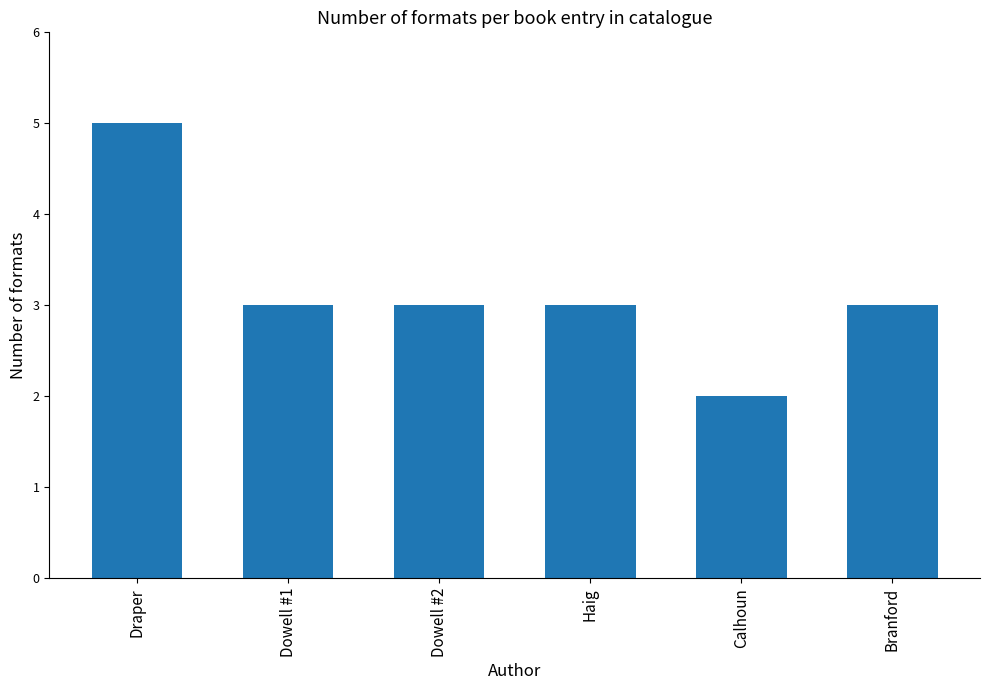

What is the change in value from Dowell #1 to Calhoun?

-1